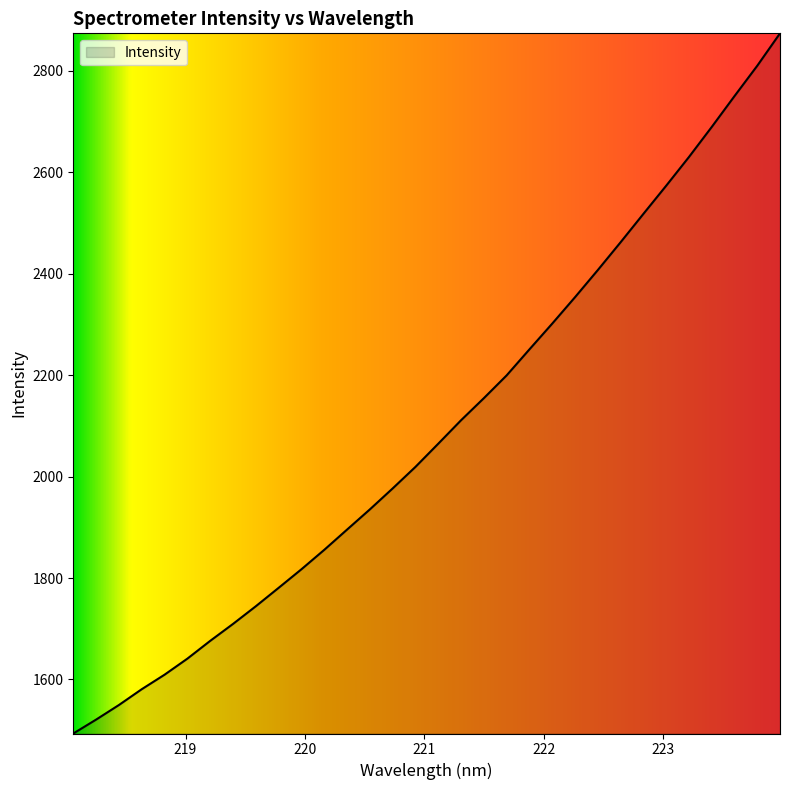

Reading left to right, what are all the values shown in this chart?

1493.6	1521.0	1549.7	1580.9	1609.5	1641.1	1676.1	1709.5	1744.4	1780.6	1817.3	1855.5	1895.4	1935.2	1976.5	2019.0	2064.7	2110.9	2154.4	2199.3	2250.6	2301.3	2353.4	2406.8	2461.6	2517.5	2572.9	2629.6	2688.7	2749.5	2809.4	2873.3